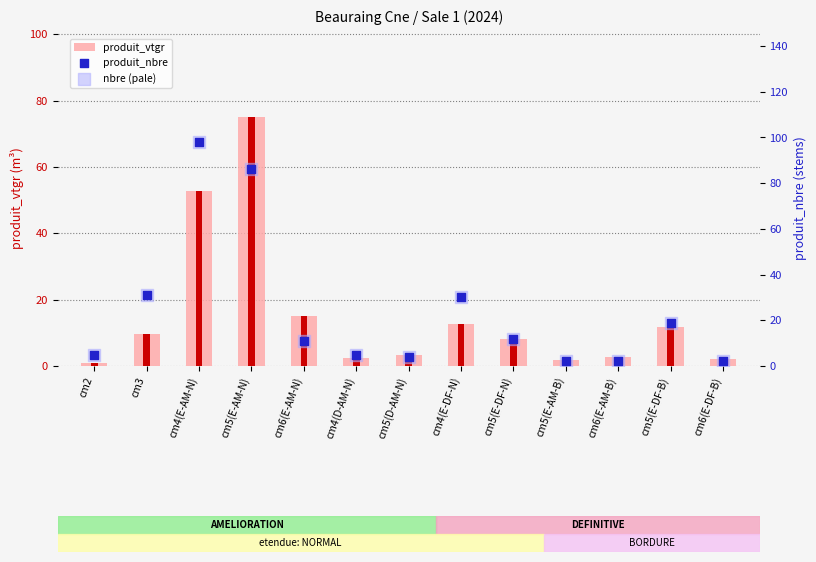

Which series reaches the maximum Y coordinate?

produit_nbre